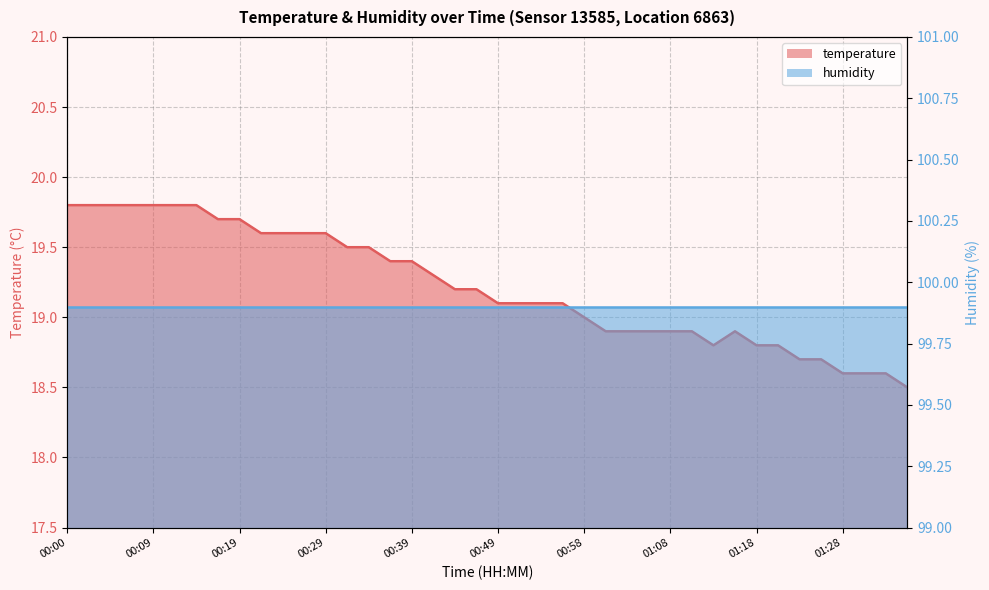

Is it true that the value at 00:44 is 27.7?

False